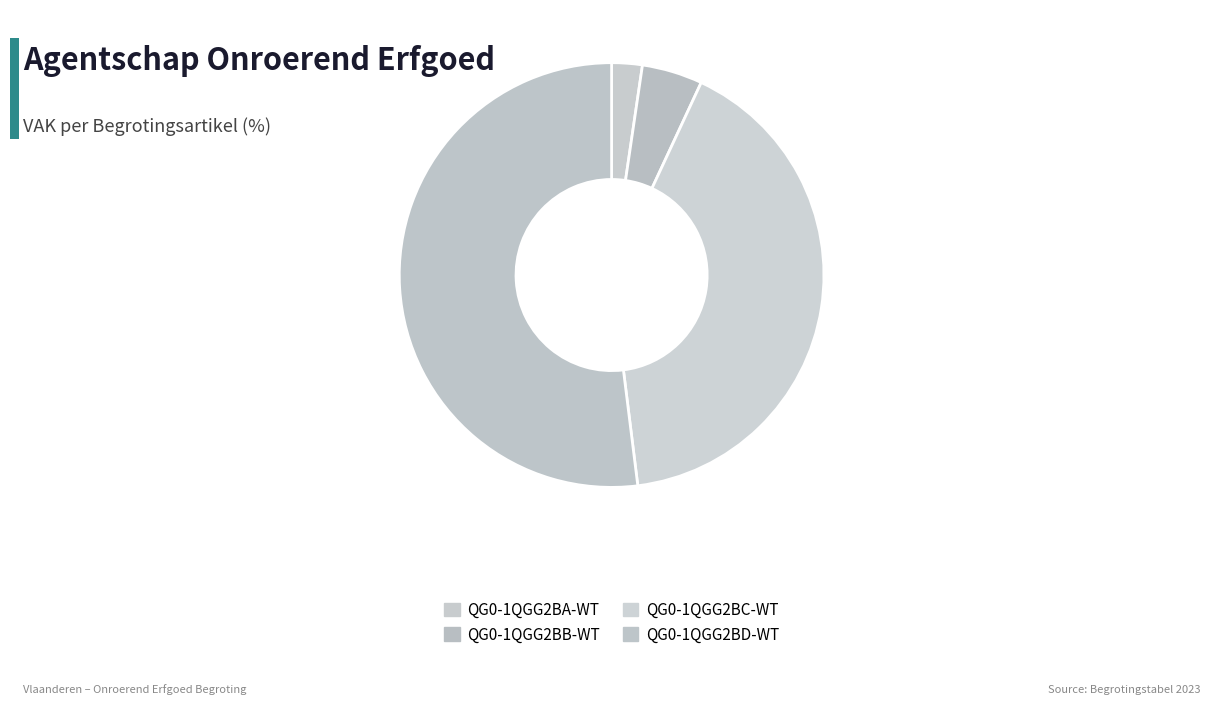

Count the number of slices in the pie.

4